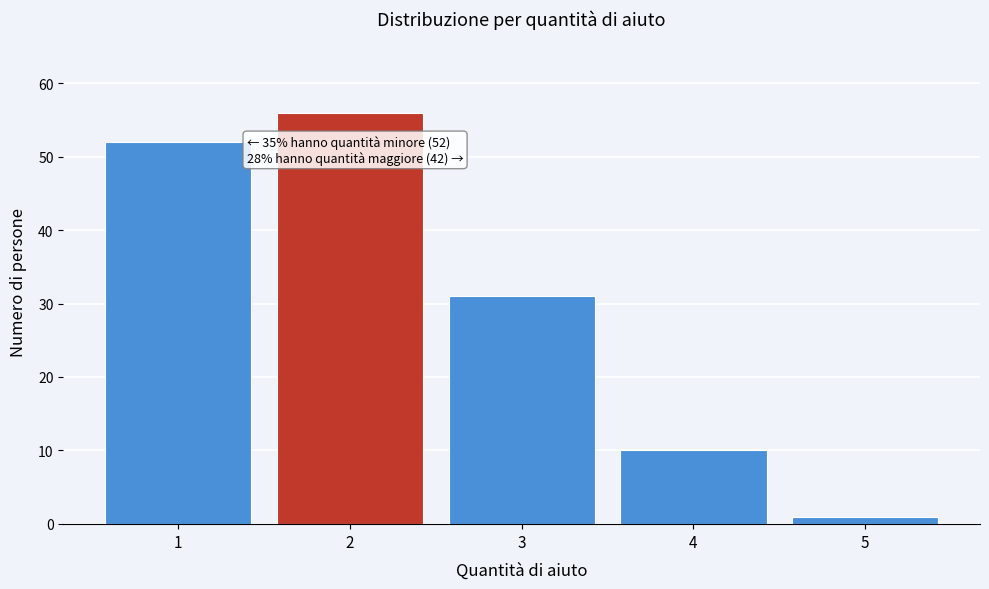

Reading right to left, transcribe all the data shown in this chart.

5=1	4=10	3=31	2=56	1=52